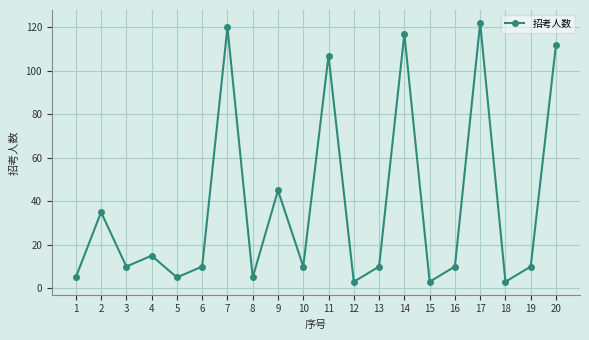

What is the greatest value displayed?

122